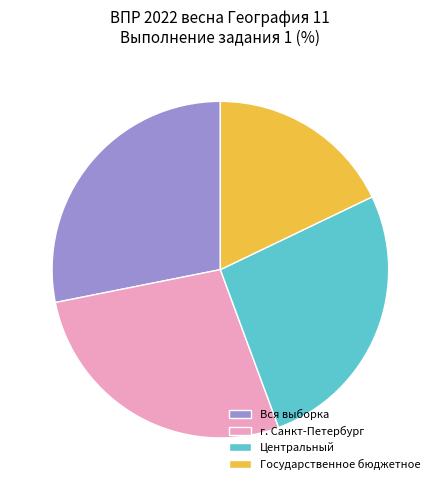

Rank the categories by value from lowest to highest.

Государственное бюджетное, Центральный, г. Санкт-Петербург, Вся выборка